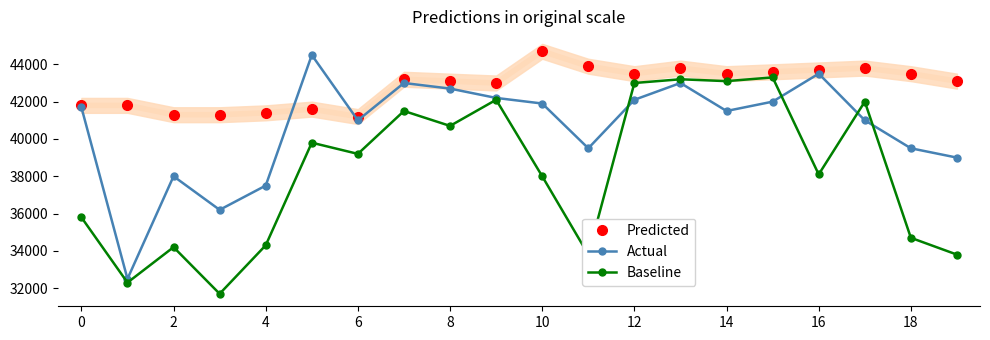

What is the sum of all Baseline values?

764600